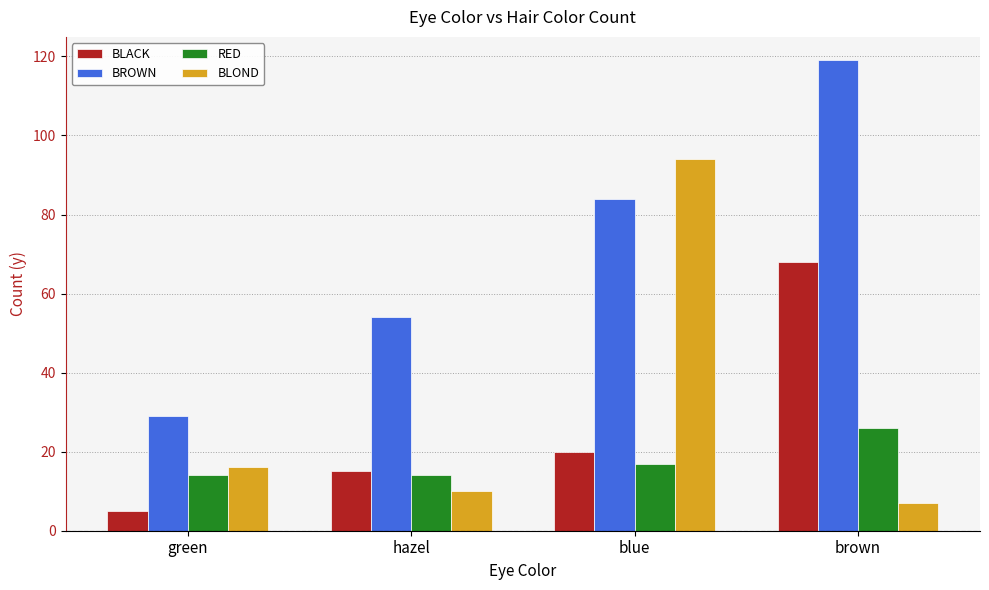

How many bars are there in each group?

4